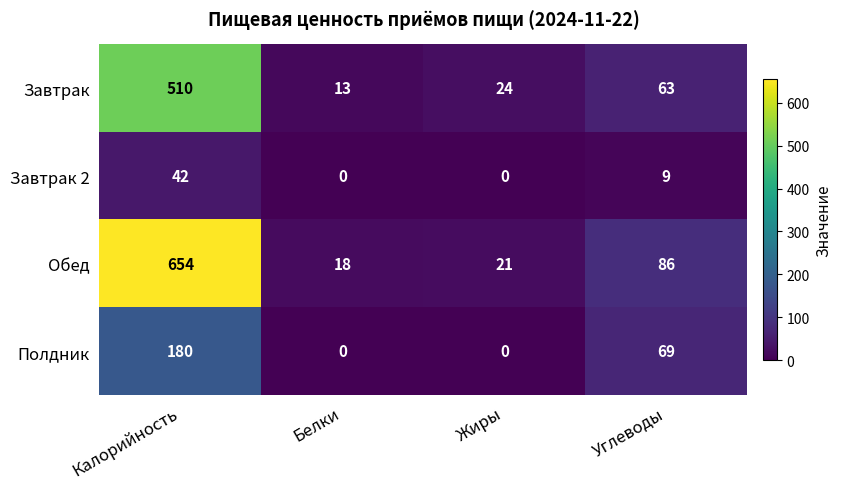

At which label does Завтрак first exceed 63?

Калорийность